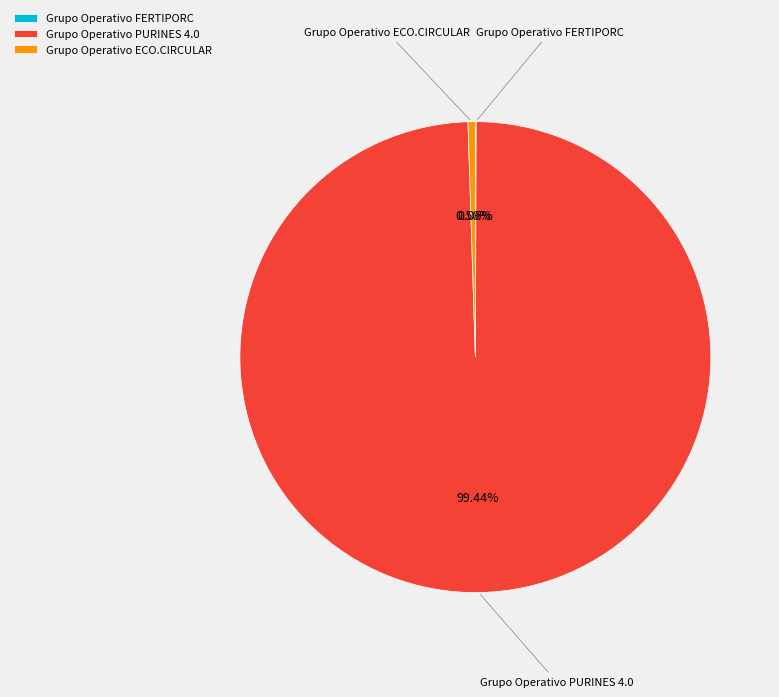

Combined, do Grupo Operativo PURINES 4.0 and Grupo Operativo ECO.CIRCULAR account for over 50%?

Yes